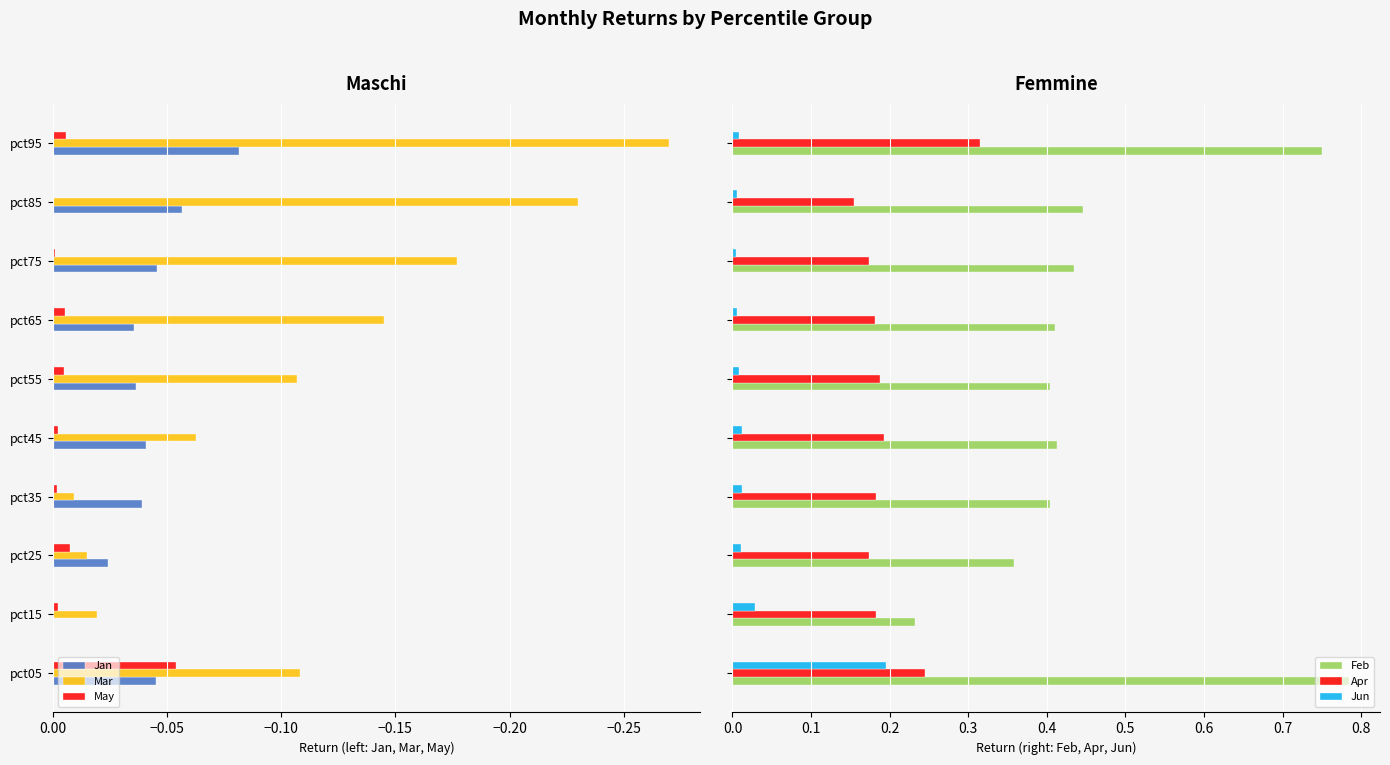

The value of May at pct75 is -0.0. True or false?

True